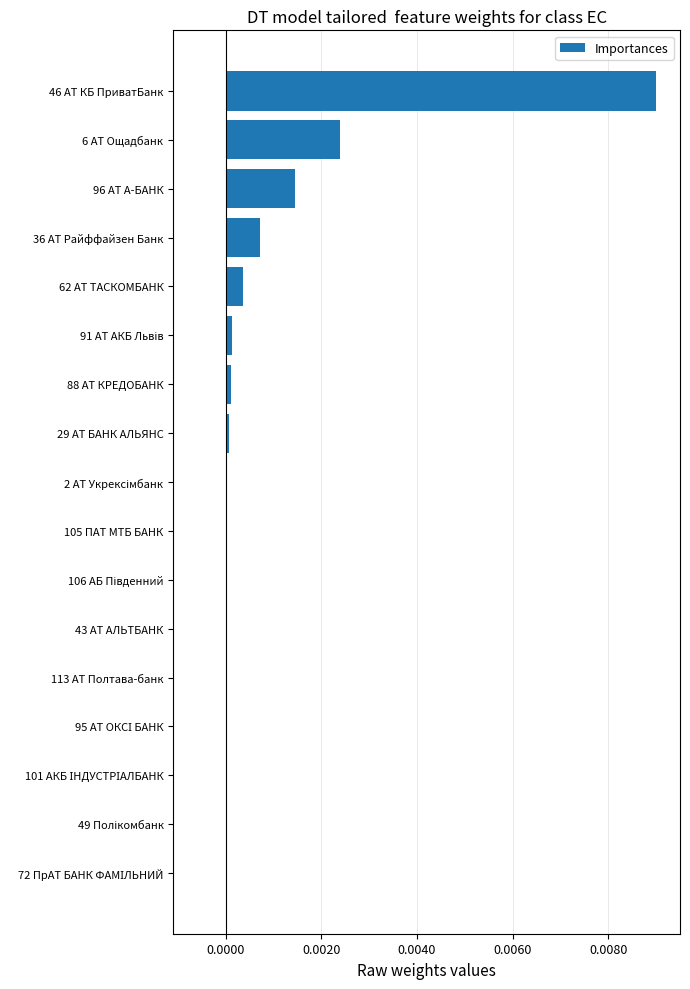

Are the bars horizontal?

Yes